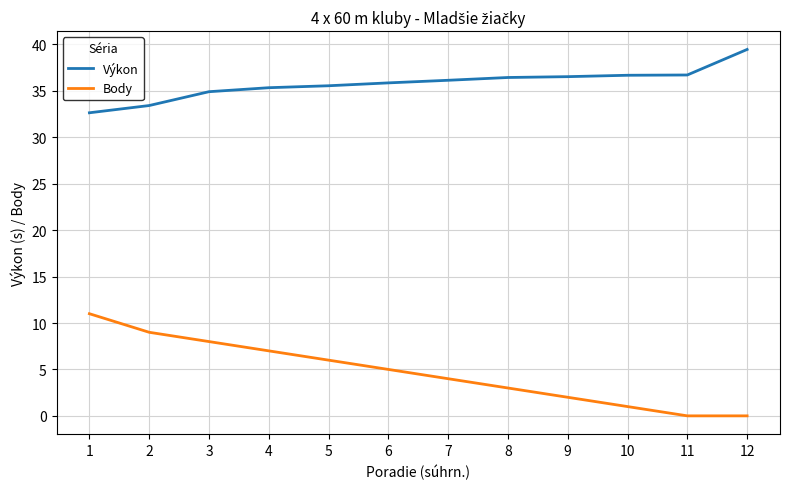

True or false: Výkon and Body cross at least once.

False